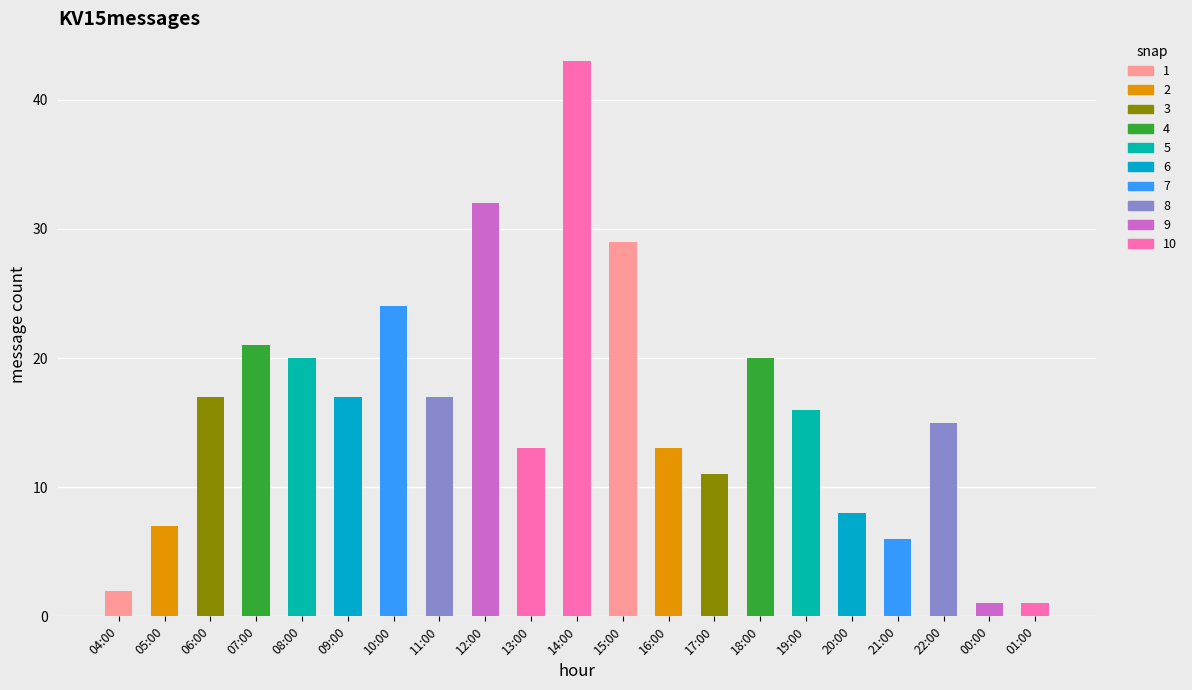

The chart shows a value of 2 at 05:00. True or false?

False